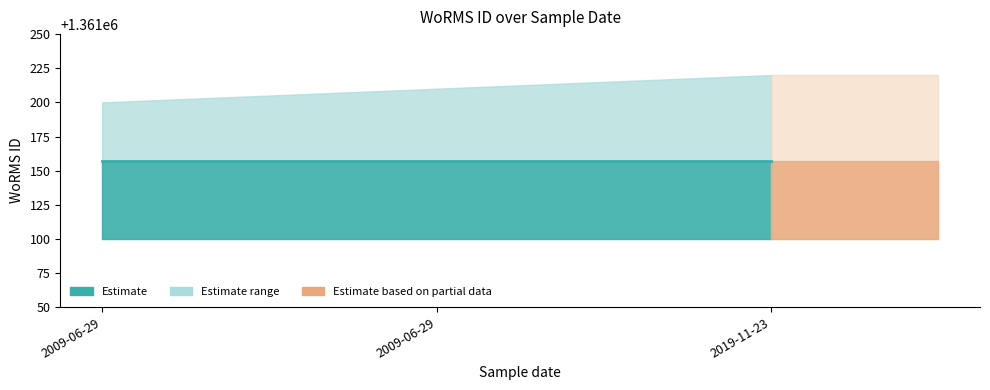

Reading left to right, list all the values displayed in this chart.

WoRMS ID: 2009-06-29=1361157	2009-06-29=1361157	2019-11-23=1361157
WoRMS ID lower: 2009-06-29=1361100	2009-06-29=1361100	2019-11-23=1361100
WoRMS ID upper: 2009-06-29=1361200	2009-06-29=1361210	2019-11-23=1361220